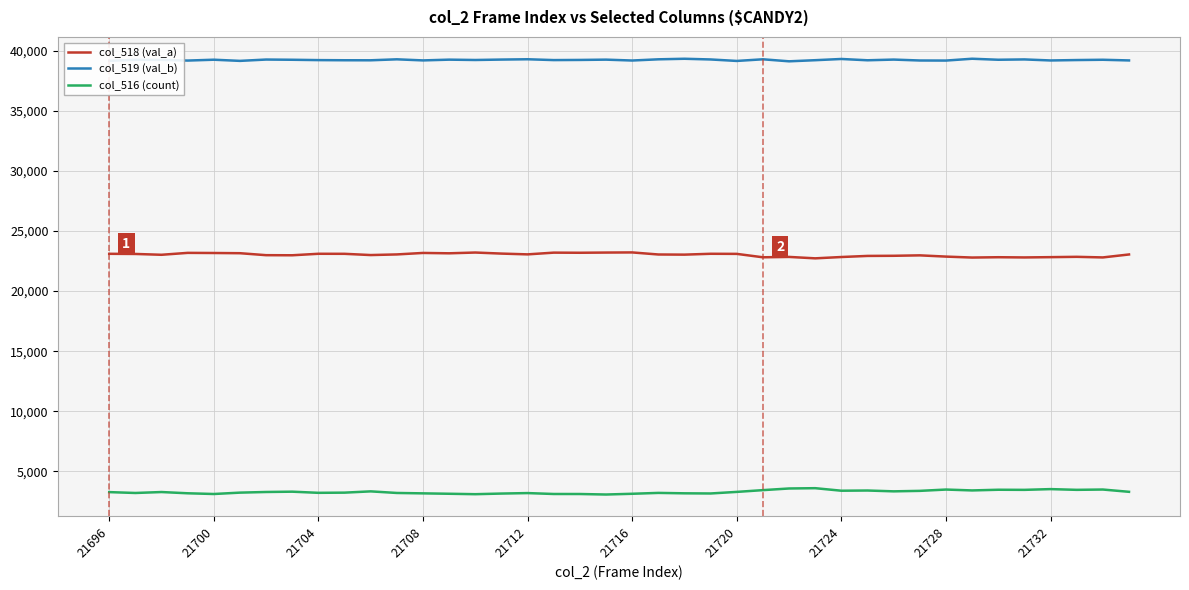

True or false: col_519 (val_b) and col_516 (count) cross at least once.

False